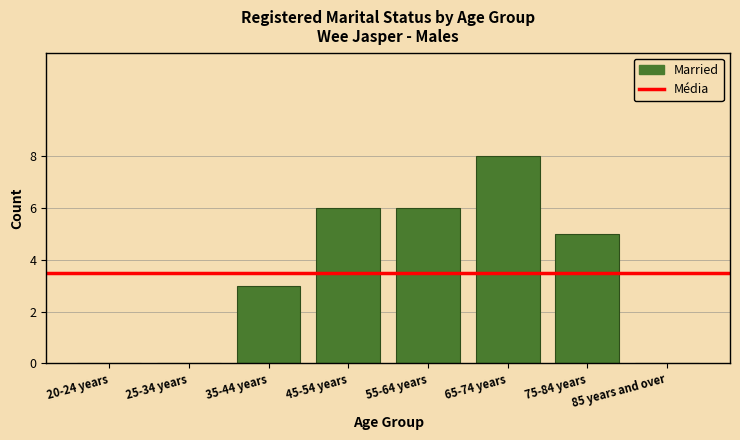

What is the sum of all values?

28